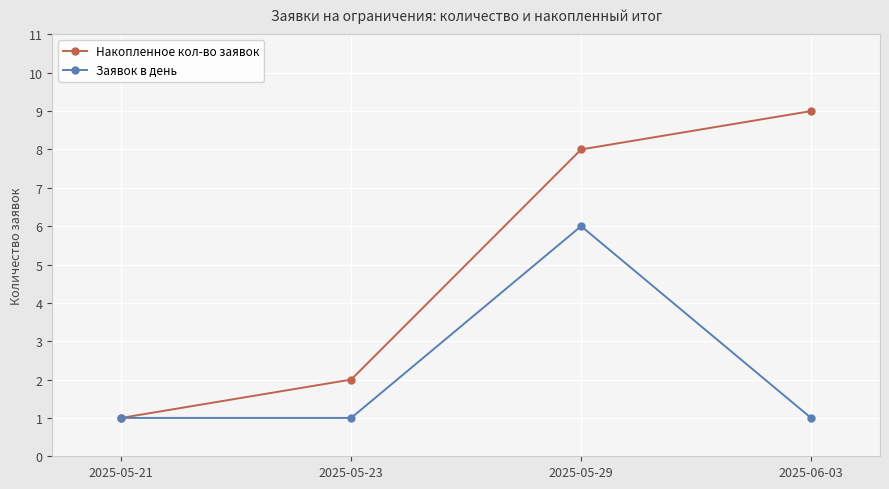

At which category does the chart reach its peak across all series?

2025-06-03